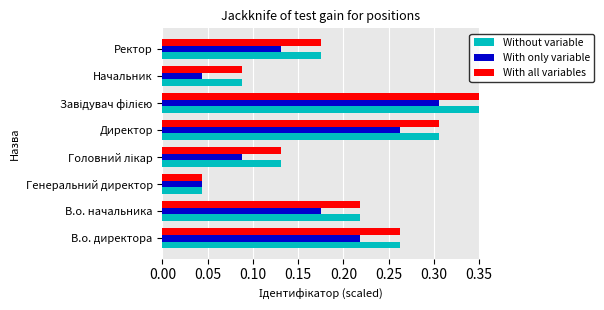

At how many categories does at least one series exceed 0?

8